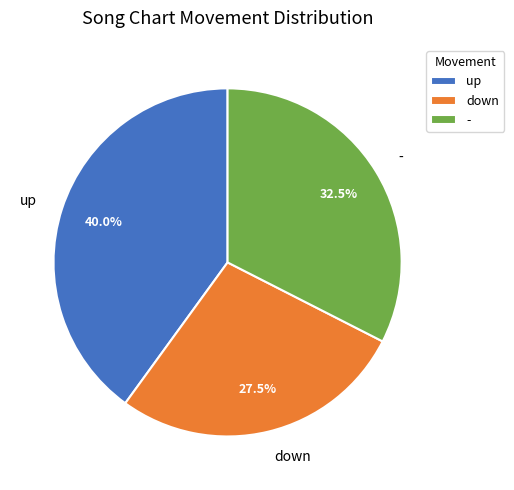

Does down represent more than half of the total?

No